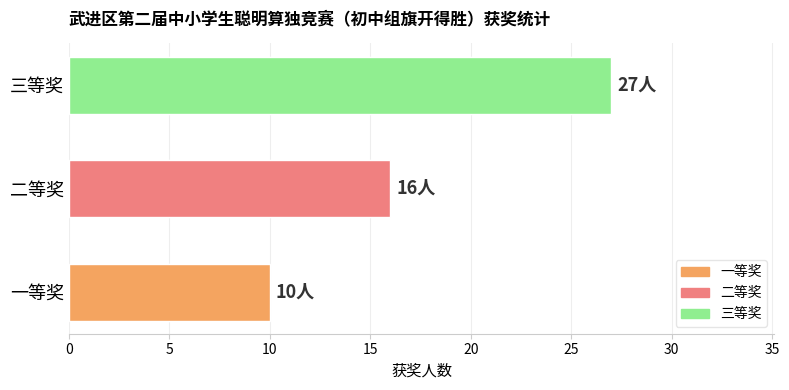

What is the change in value from 二等奖 to 三等奖?

+11